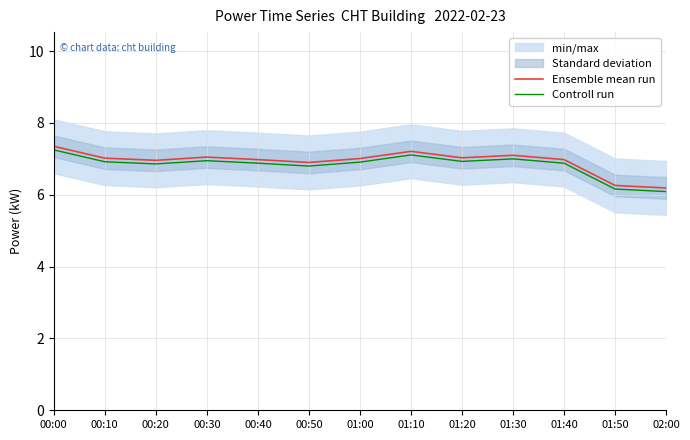

Is the value of Ensemble mean run at 01:40 greater than the value of Controll run at 02:00?

Yes